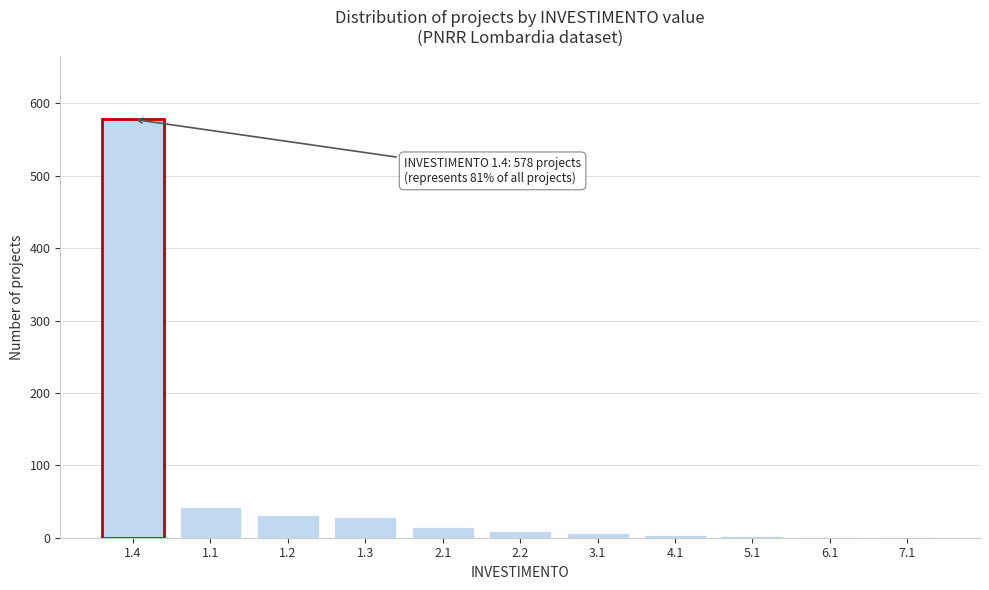

What is the greatest value displayed?

578